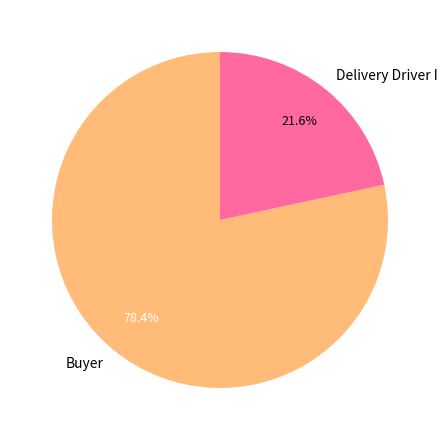

How many slices are in this pie chart?

2